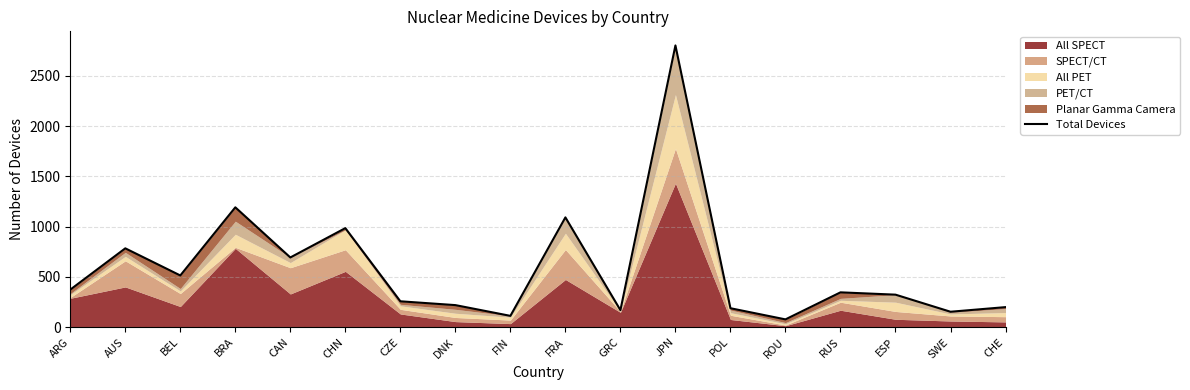

Between CAN and CHE, which is larger?

CAN